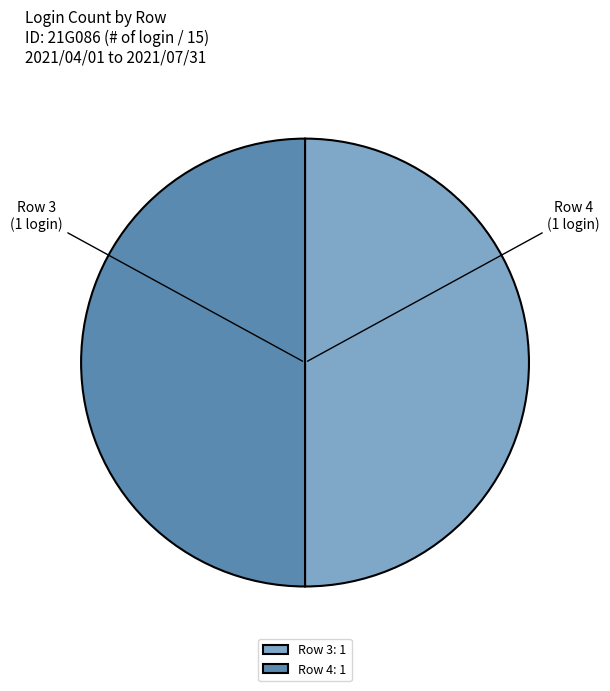

Is the sum of Row 4: 1 and Row 3: 1 greater than half?

Yes